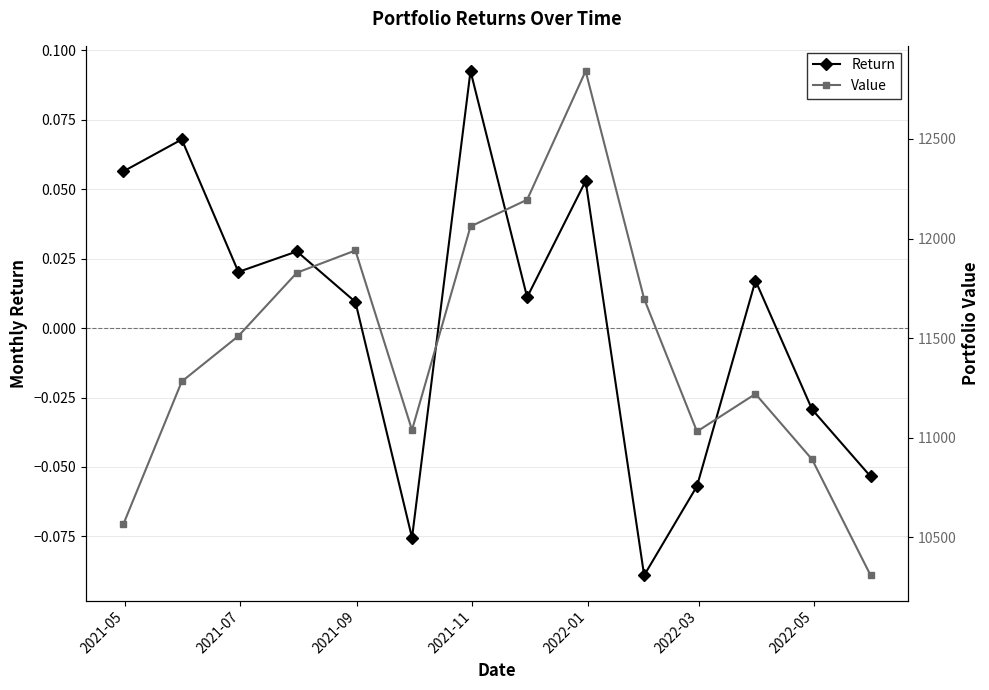

How many lines are shown in the chart?

2